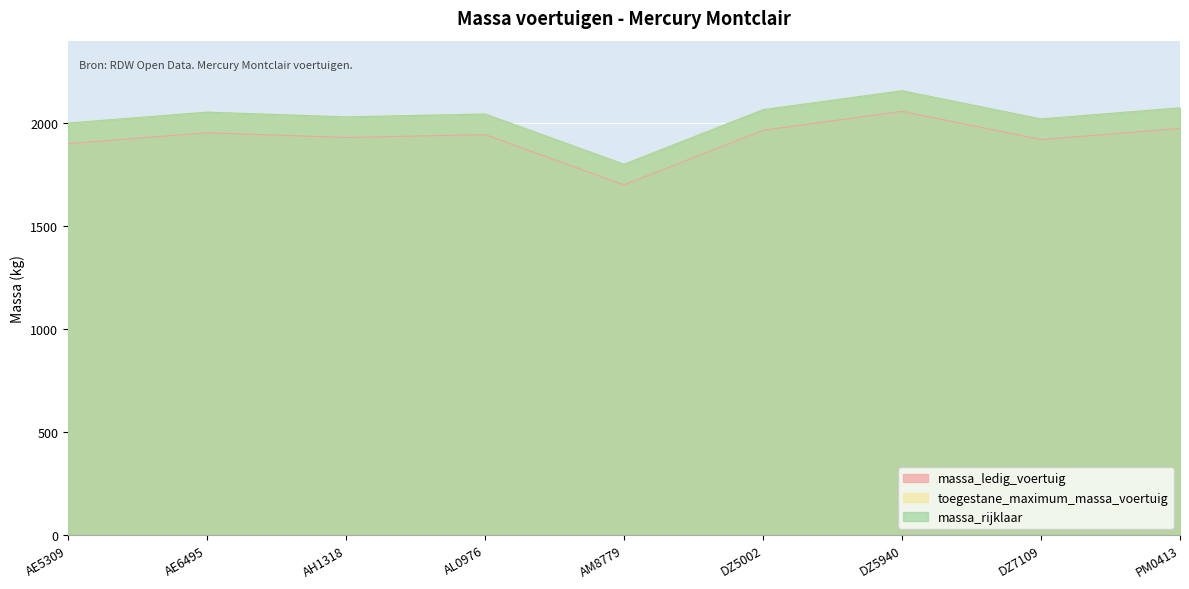

What is the difference between the highest and lowest values at AM8779?

100